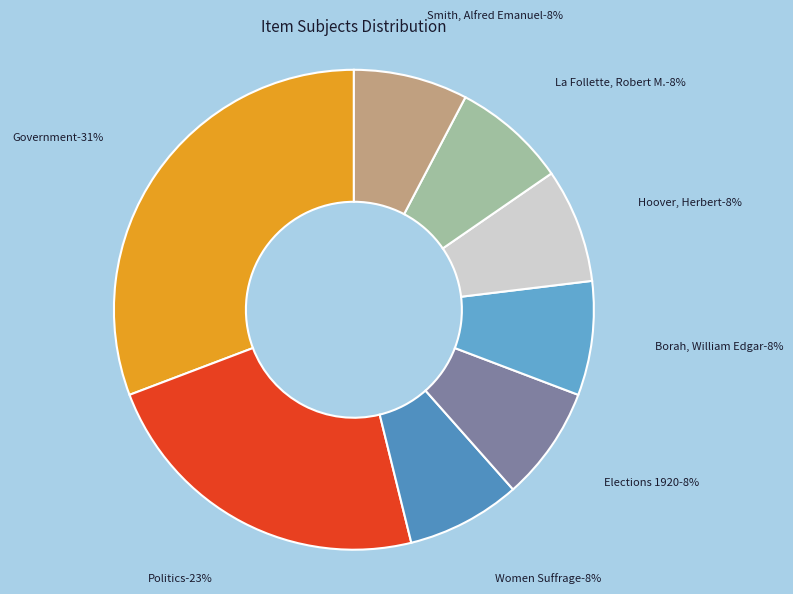

Is there a majority slice in this chart?

No